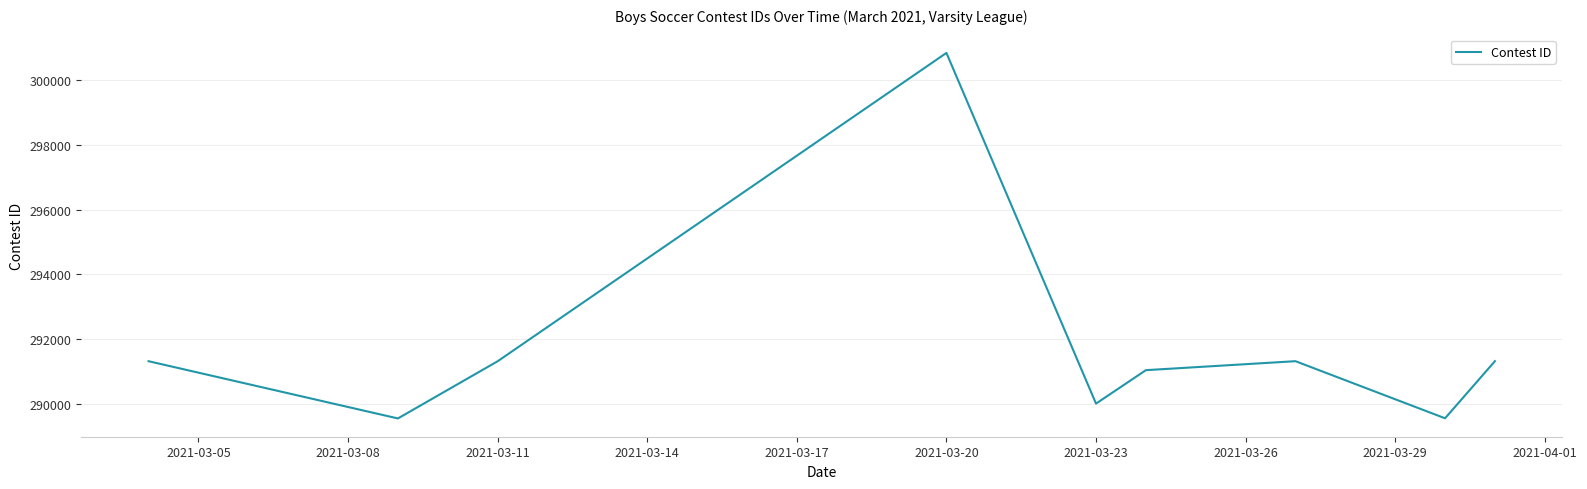

What is the difference between the maximum and minimum values?

11281